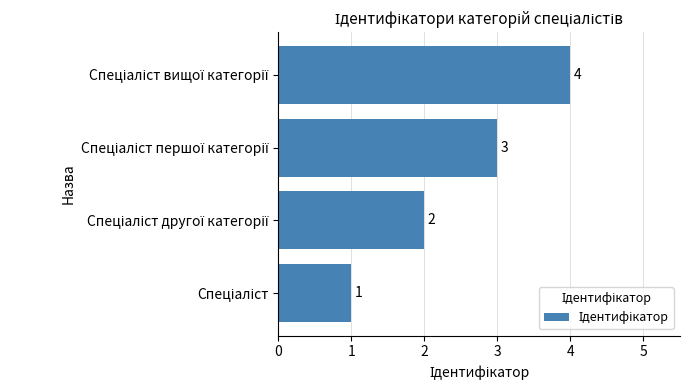

What is the sum of all values?

10